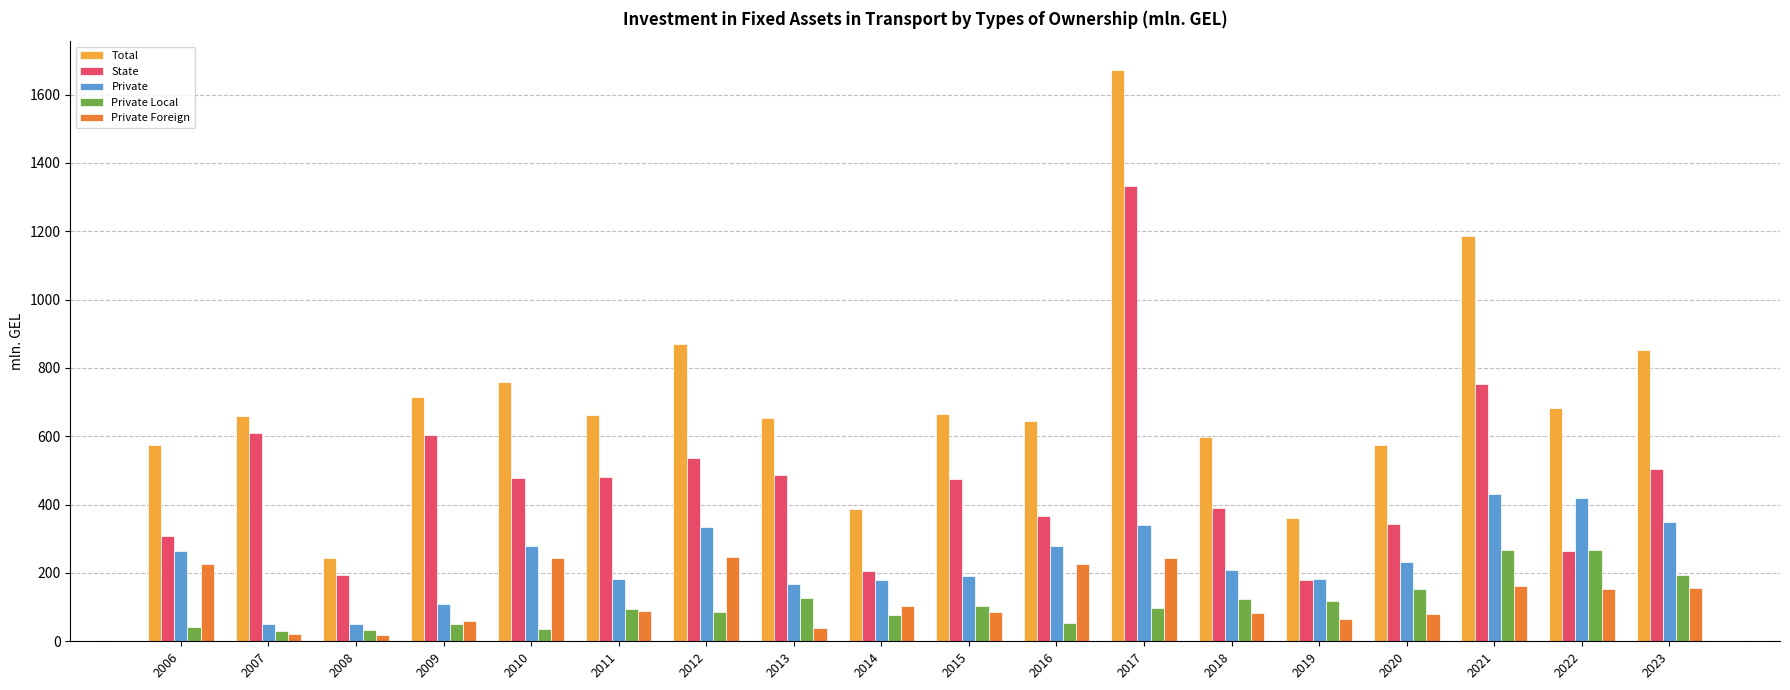

What is the total value across all series at 2011?

1506.9